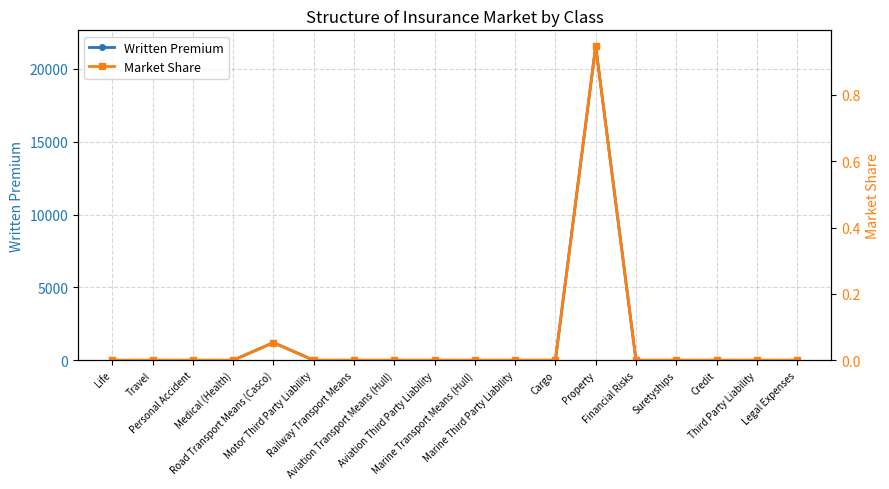

Is it true that Written Premium equals 10736.2 at Aviation Transport Means (Hull)?

False